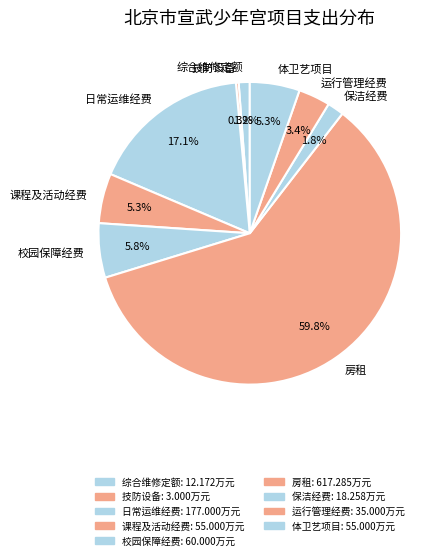

What is the ratio of the value at 校园保障经费 to the value at 技防设备?

20.0